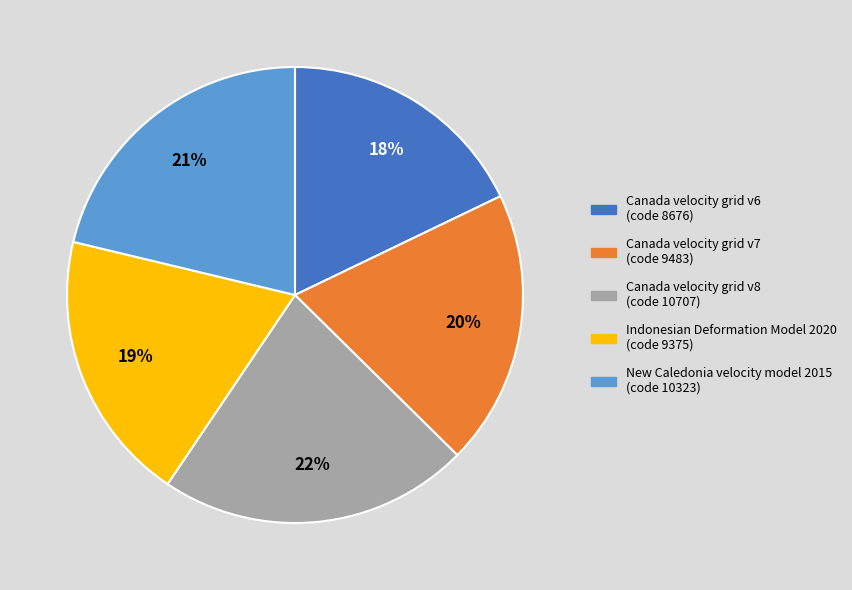

Does Canada velocity grid v7 account for over 50% of the chart?

No